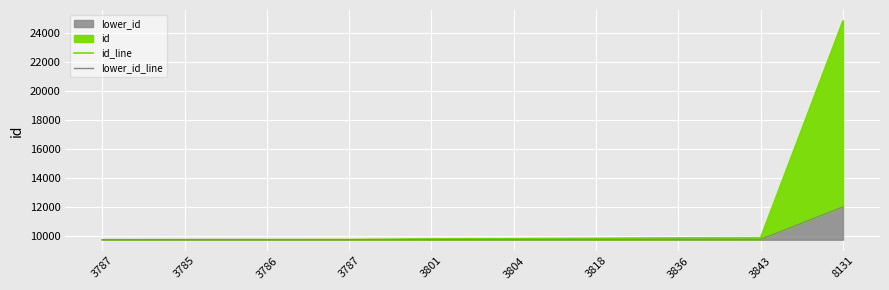

The value of lower_id_line at 8131 is 12007.0. True or false?

True